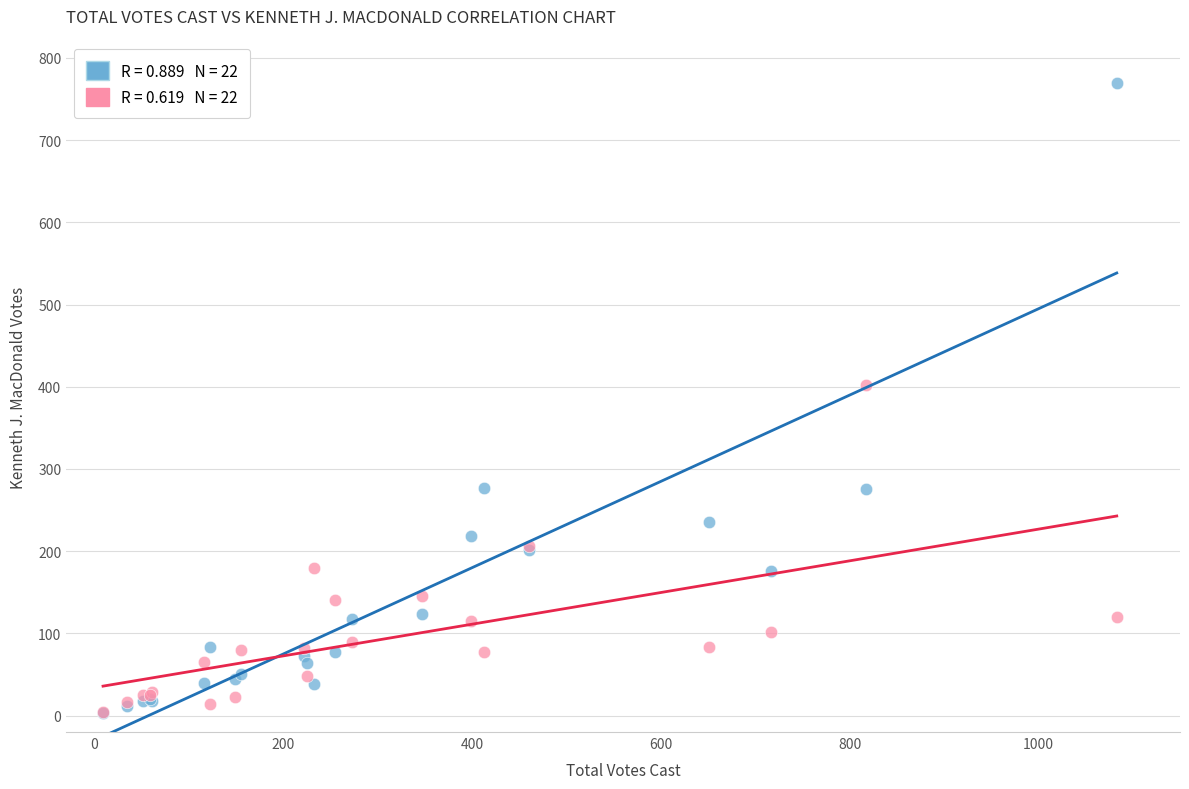

Across all series, what Y value is closest to 386?

402